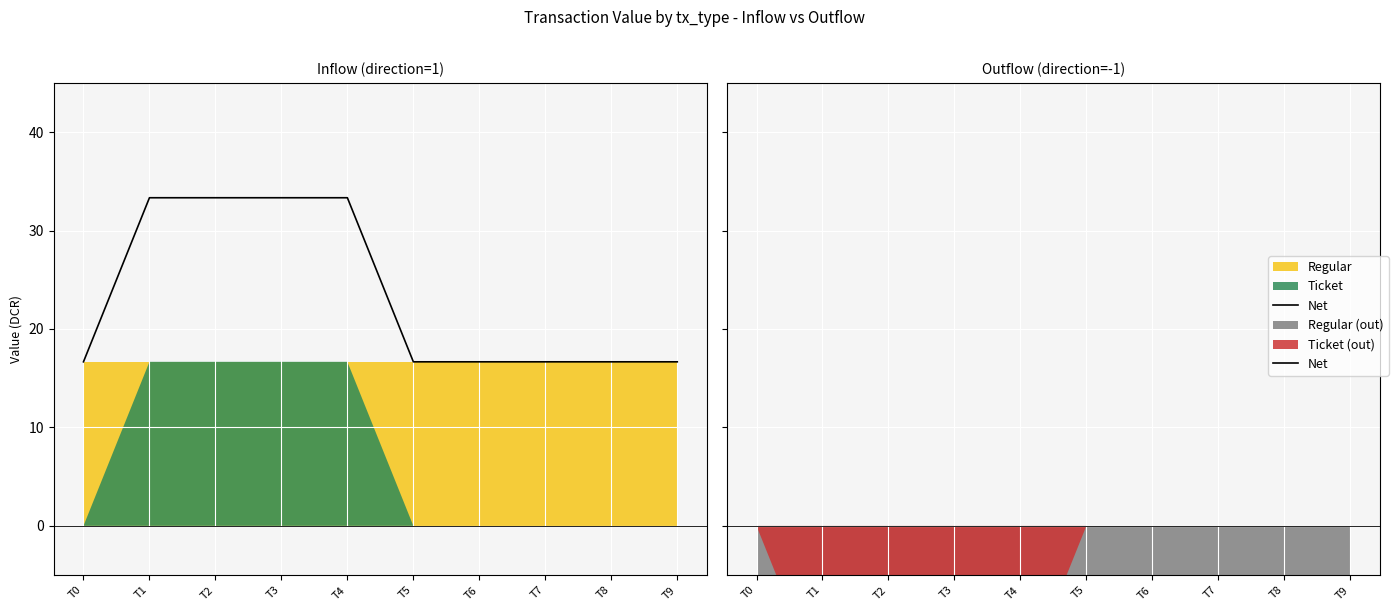

What value does the data have at T0?

-16.7